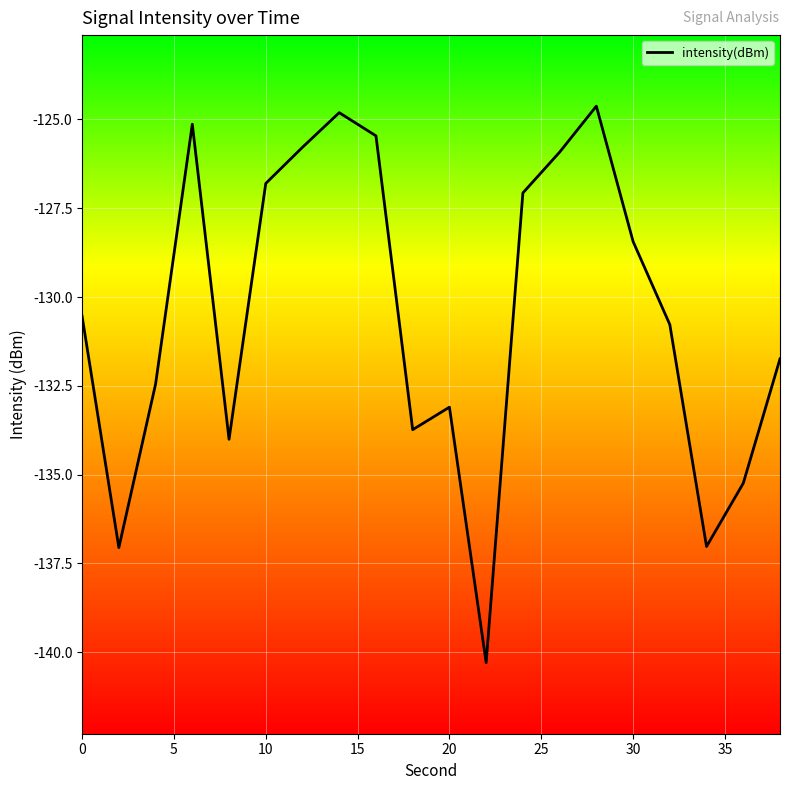

How many lines are shown in the chart?

1